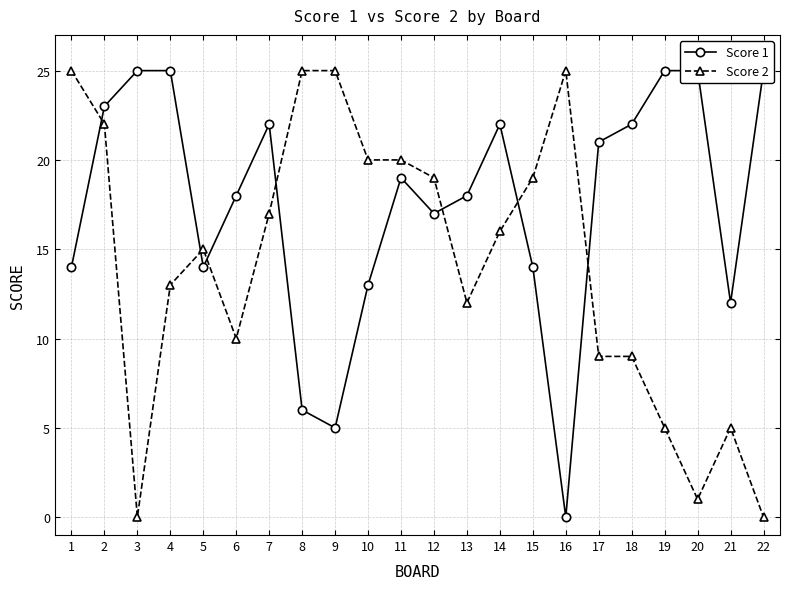

True or false: Score 1 and Score 2 intersect in this chart.

True